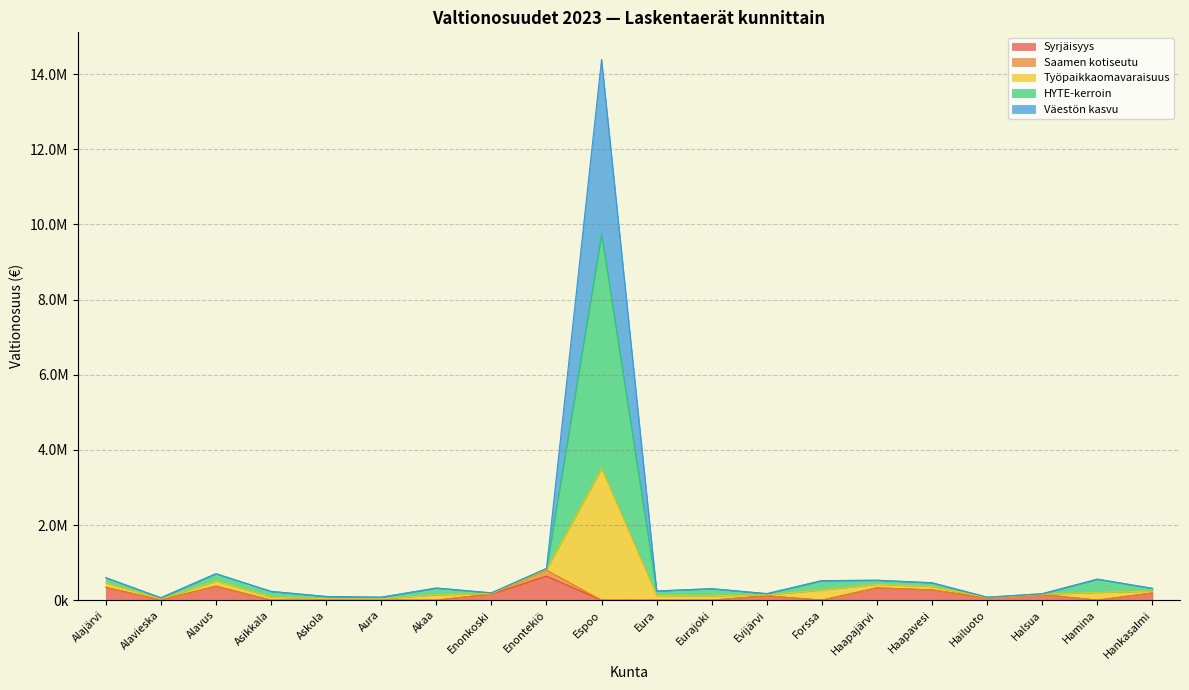

Does the chart have visible grid lines?

Yes